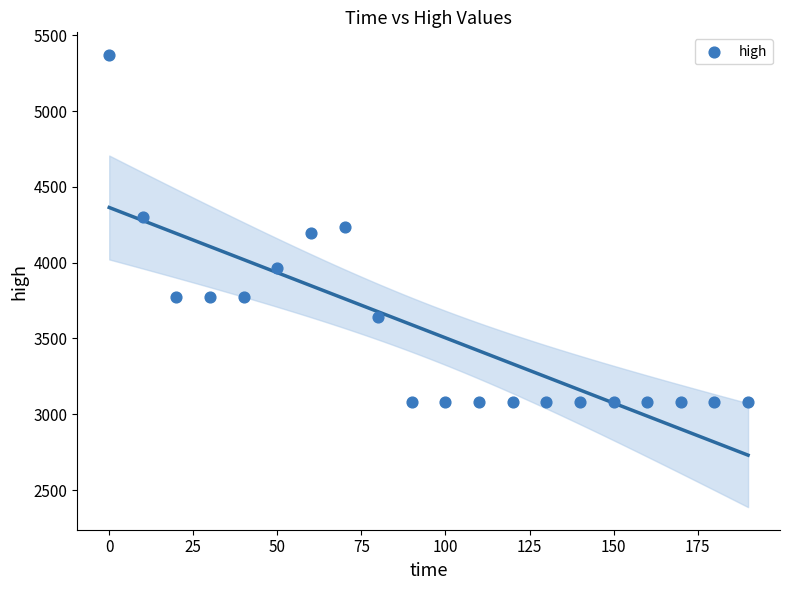

What is the range of X values (max minus min)?

190.0